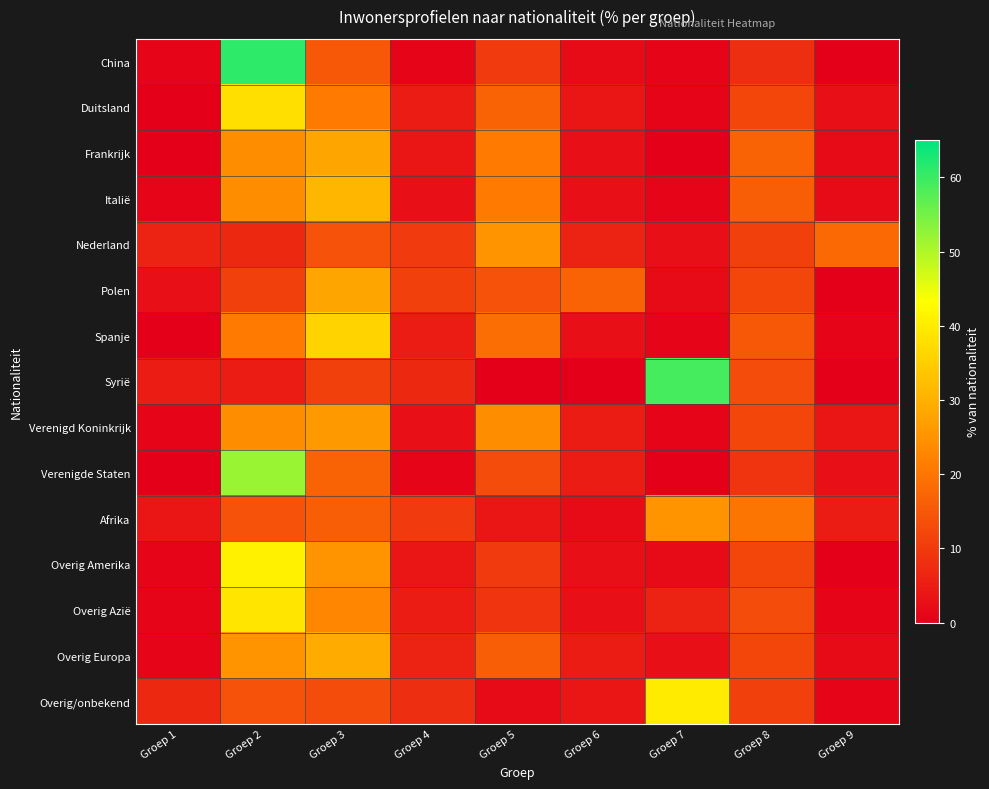

What is the greatest value displayed?

61